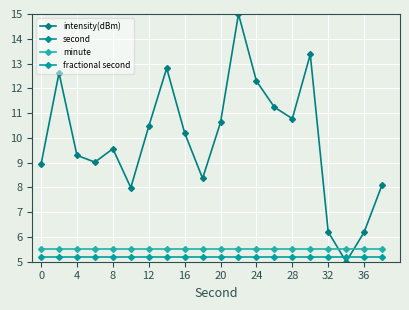

Where is intensity(dBm) nearest to the value 10?

16